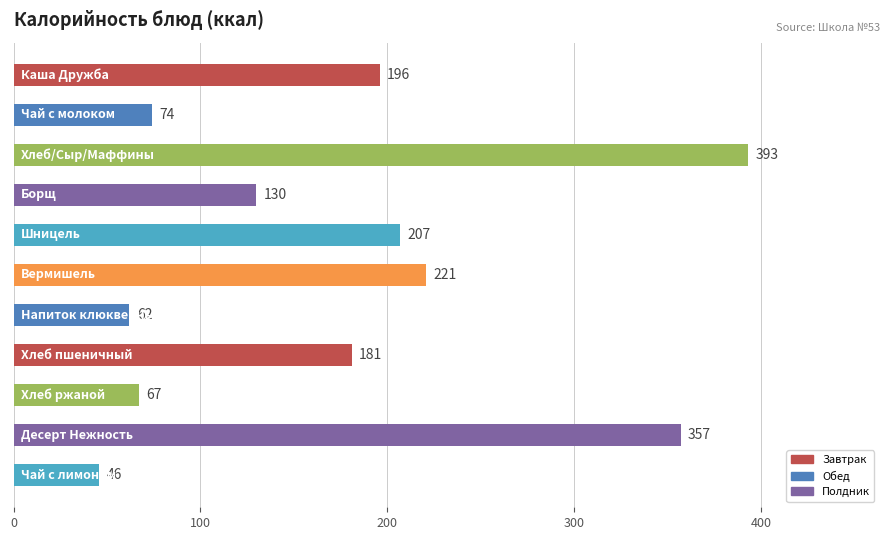

What is the maximum value shown in the chart?

393